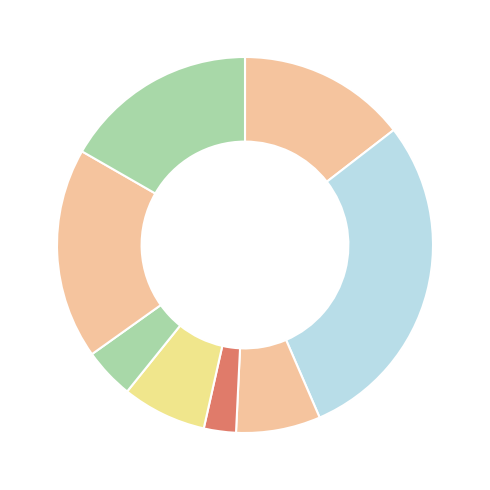

Count the number of slices in the pie.

8